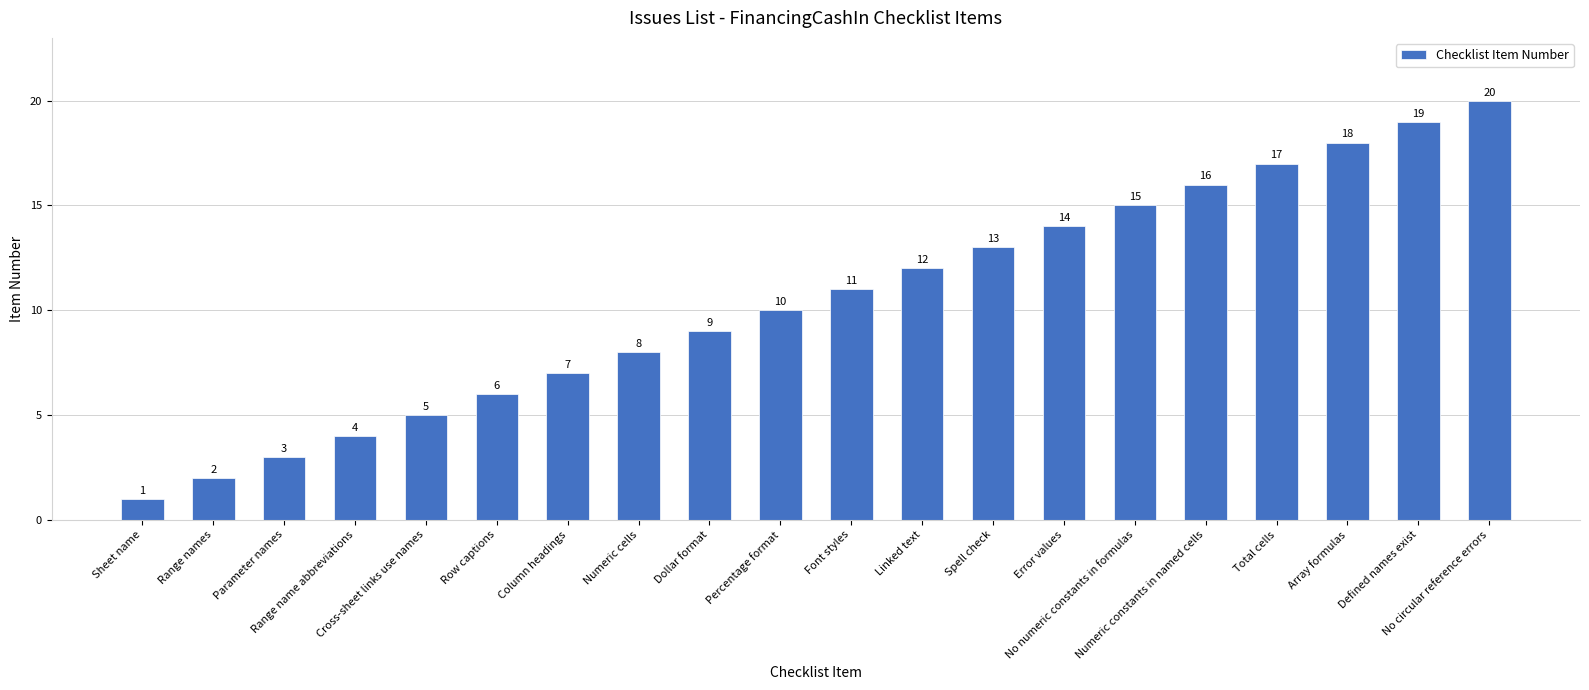

What is the sum of the values at Column headings and Font styles?

18